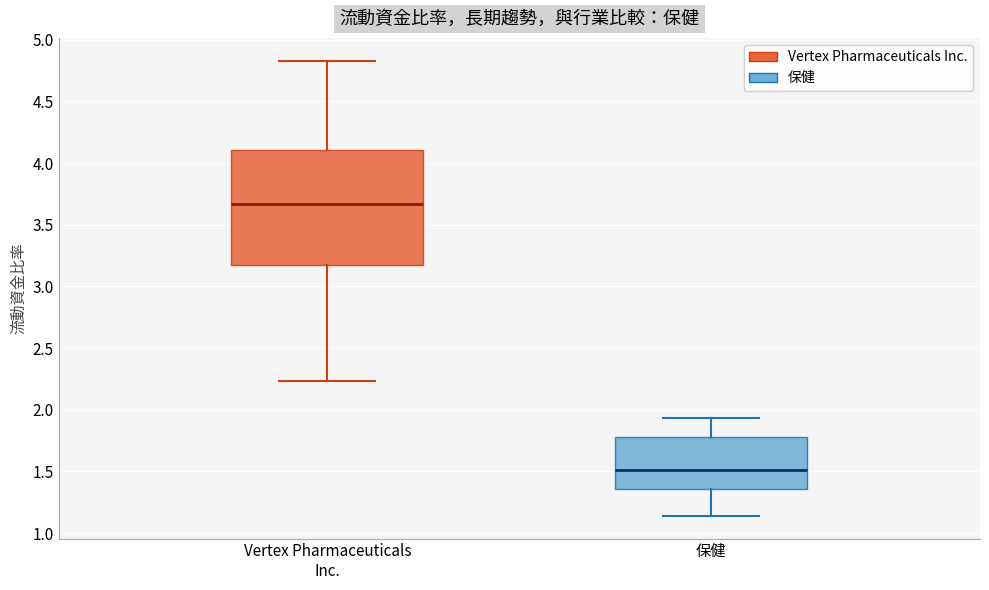

Which box has the lowest median line?

保健